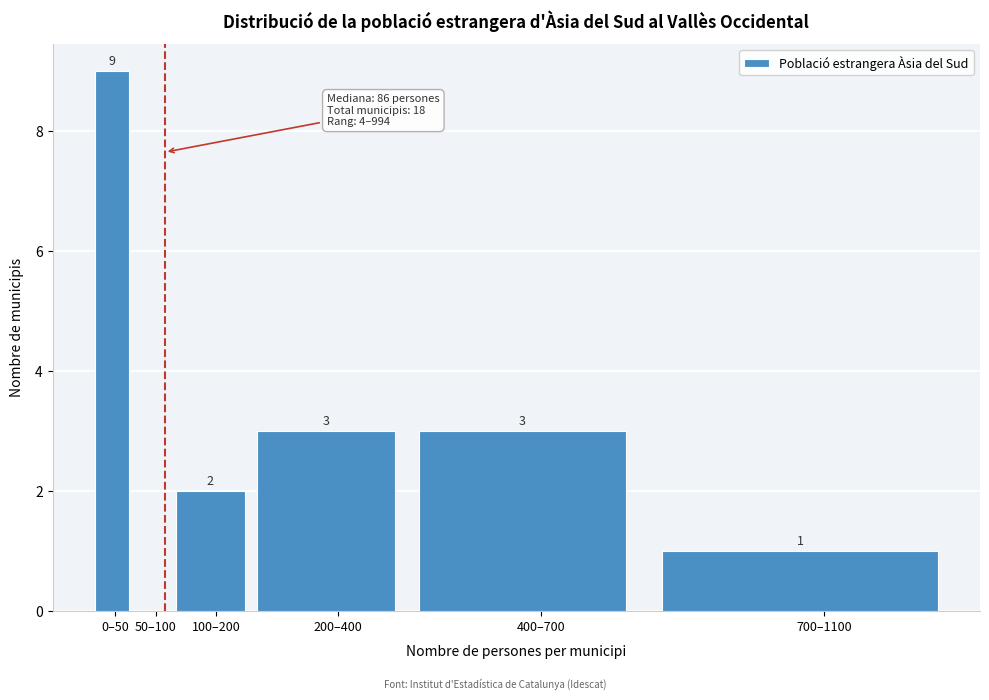

Reading left to right, transcribe all the data shown in this chart.

0–50=9	50–100=0	100–200=2	200–400=3	400–700=3	700–1100=1